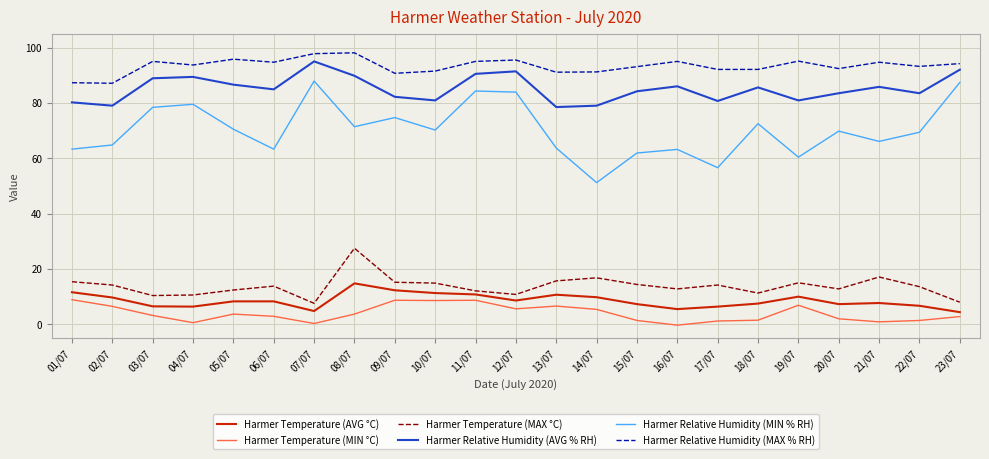

True or false: Harmer Relative Humidity (MAX % RH) and Harmer Temperature (MIN °C) intersect in this chart.

False